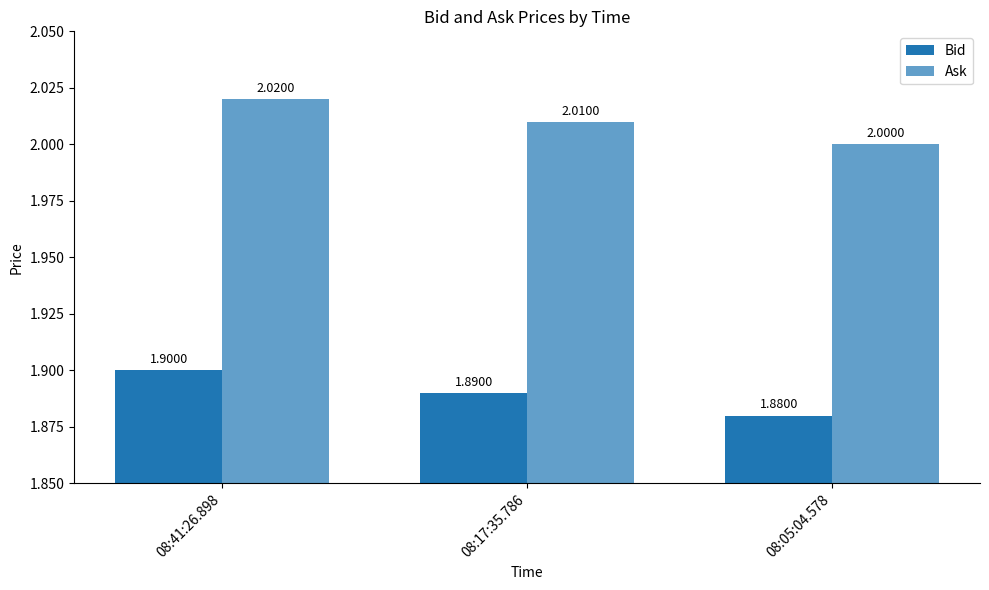

What is the average value of the Ask series?

2.0